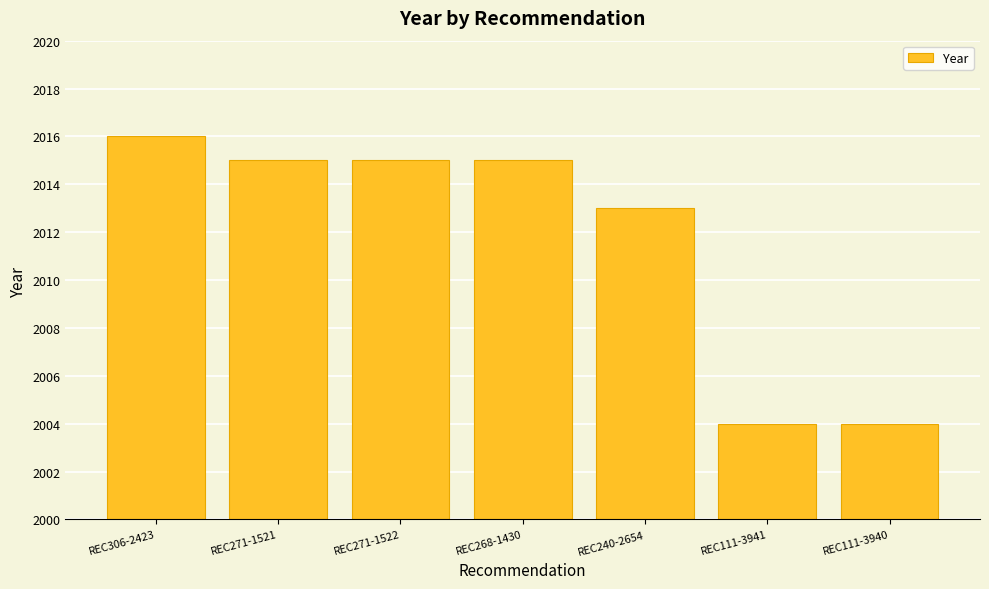

What is the change in value from REC271-1522 to REC111-3941?

-11